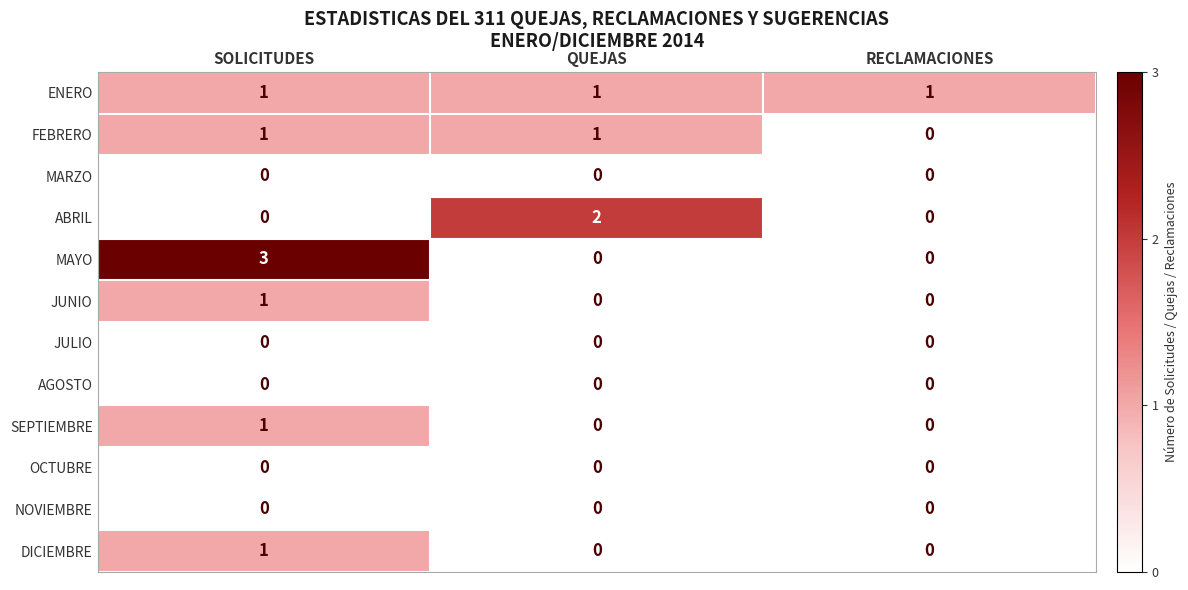

Which category has the highest value across all series?

SOLICITUDES